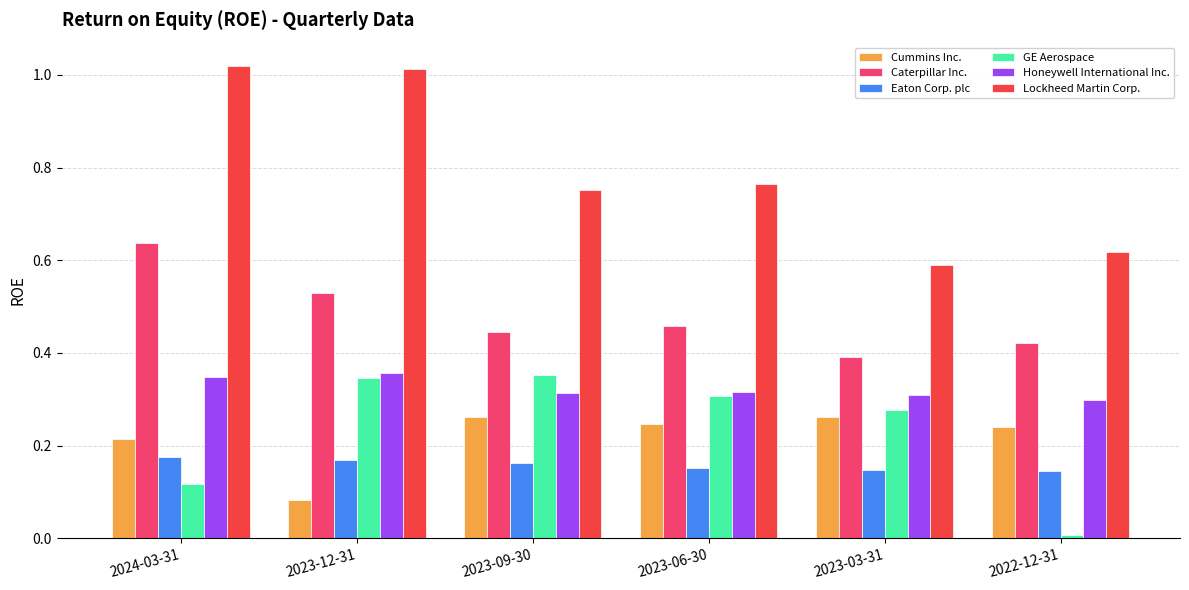

True or false: GE Aerospace has a value of 0.1 at 2023-03-31.

False